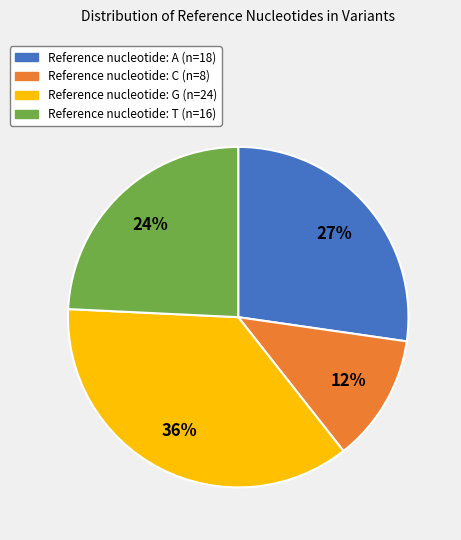

Does any single category account for the majority?

No